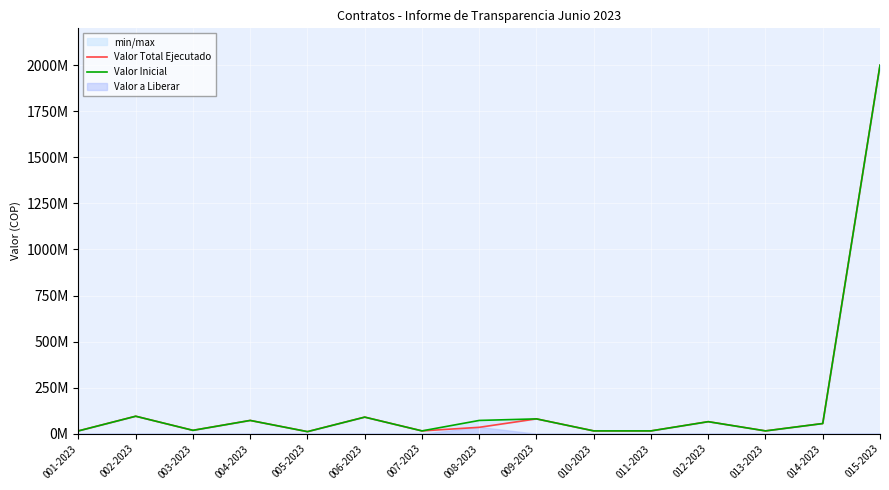

True or false: Valor Inicial and Valor Total Ejecutado cross at least once.

False